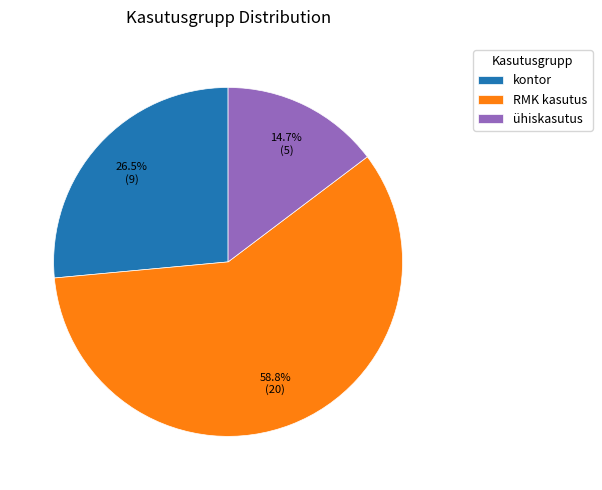

What percentage do kontor and RMK kasutus together represent?

85.3%